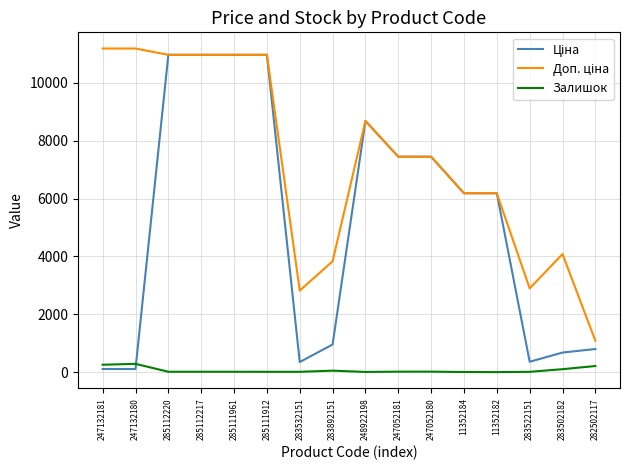

The Залишок series shows 15.0 at 283522151. True or false?

True